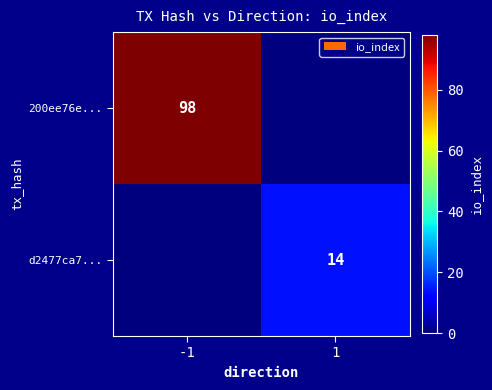

True or false: 200ee76e... has a value of 48 at -1.

False